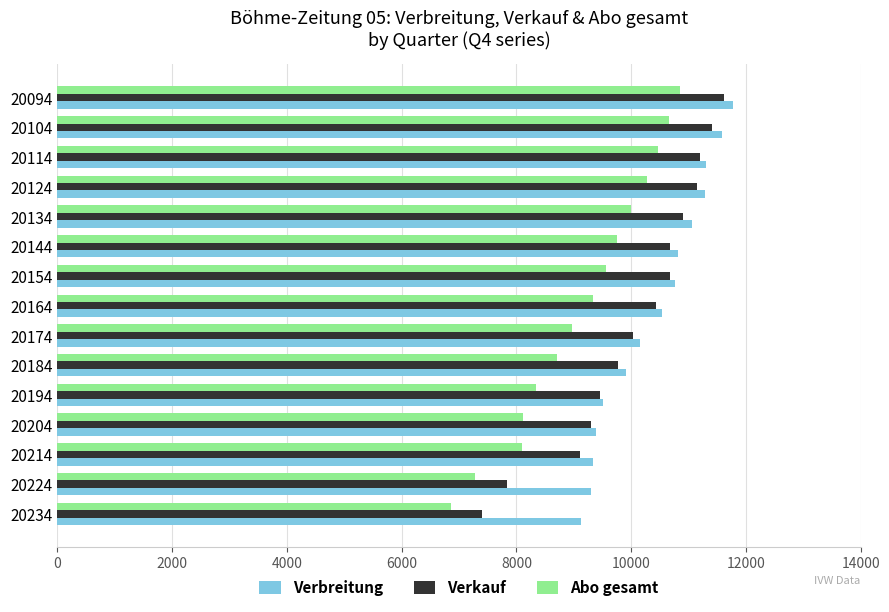

What is the approximate value of Verbreitung at 20094?

11775